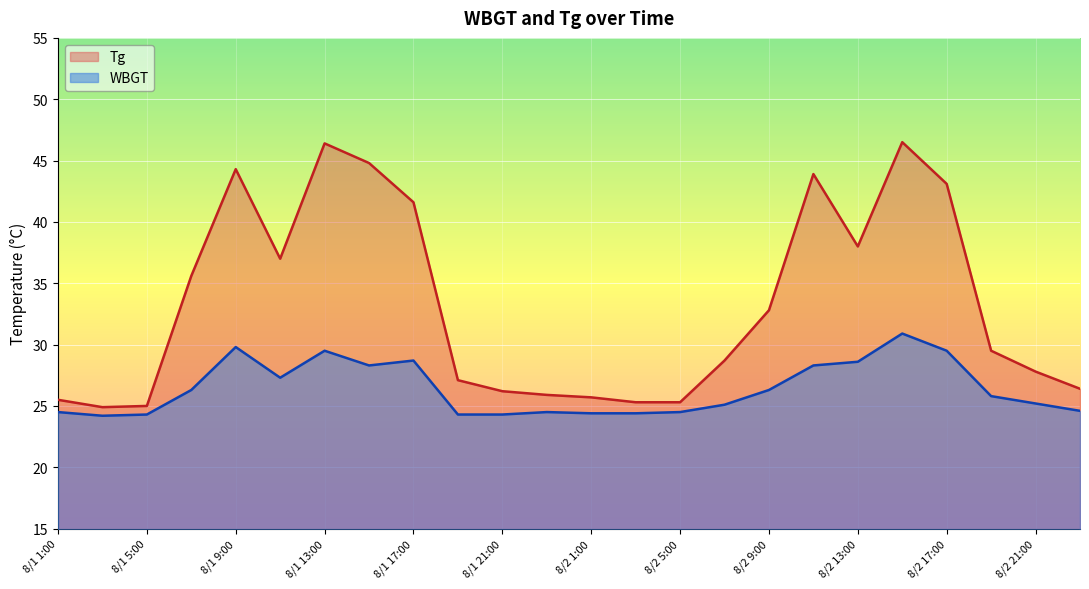

What is the label of the 4th point from the left?

8/1 7:00